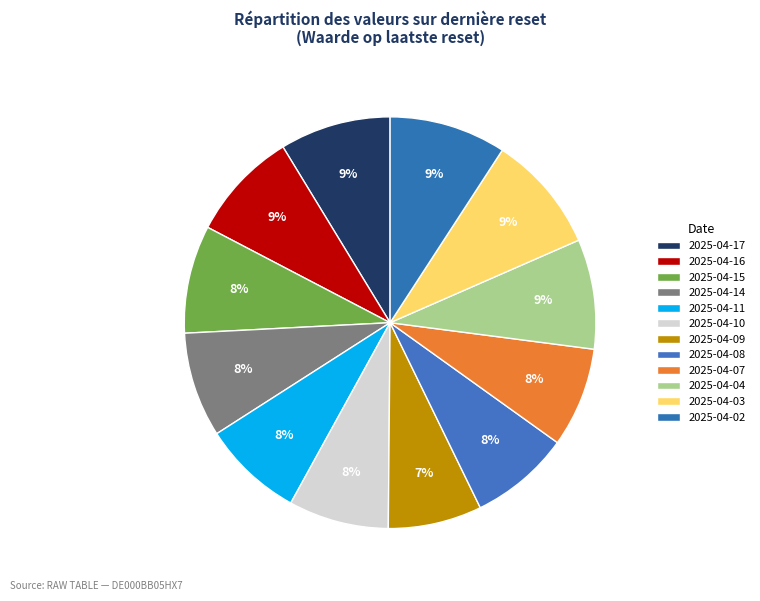

Count the number of slices in the pie.

12